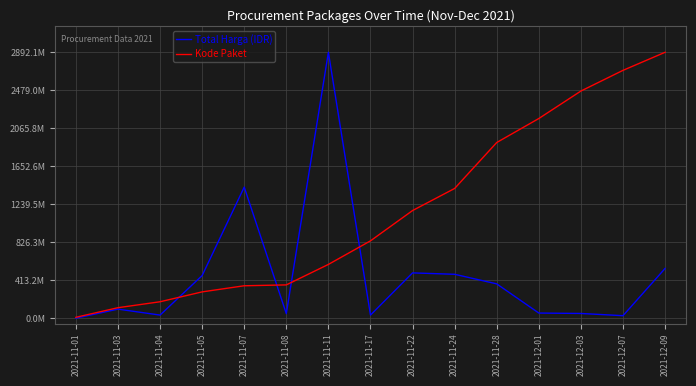

After their last crossing, which series has the higher values: Kode Paket or Total Harga (IDR)?

Kode Paket